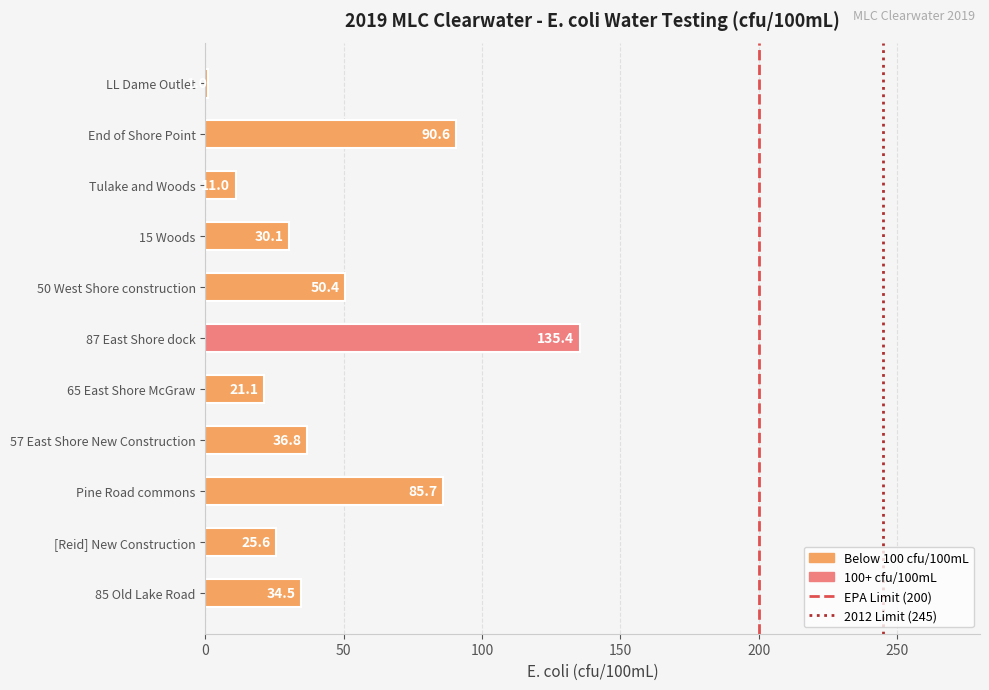

Read the value at 50 West Shore construction.

50.4